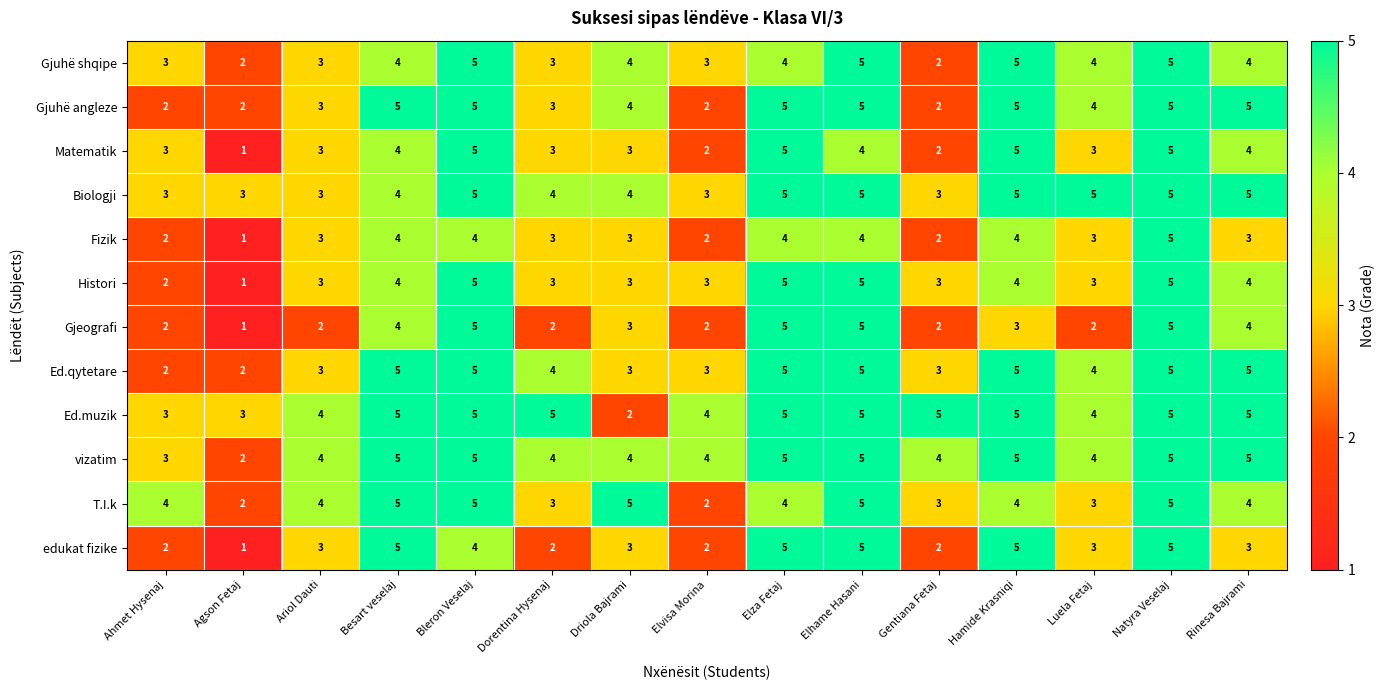

What is the greatest value displayed?

5